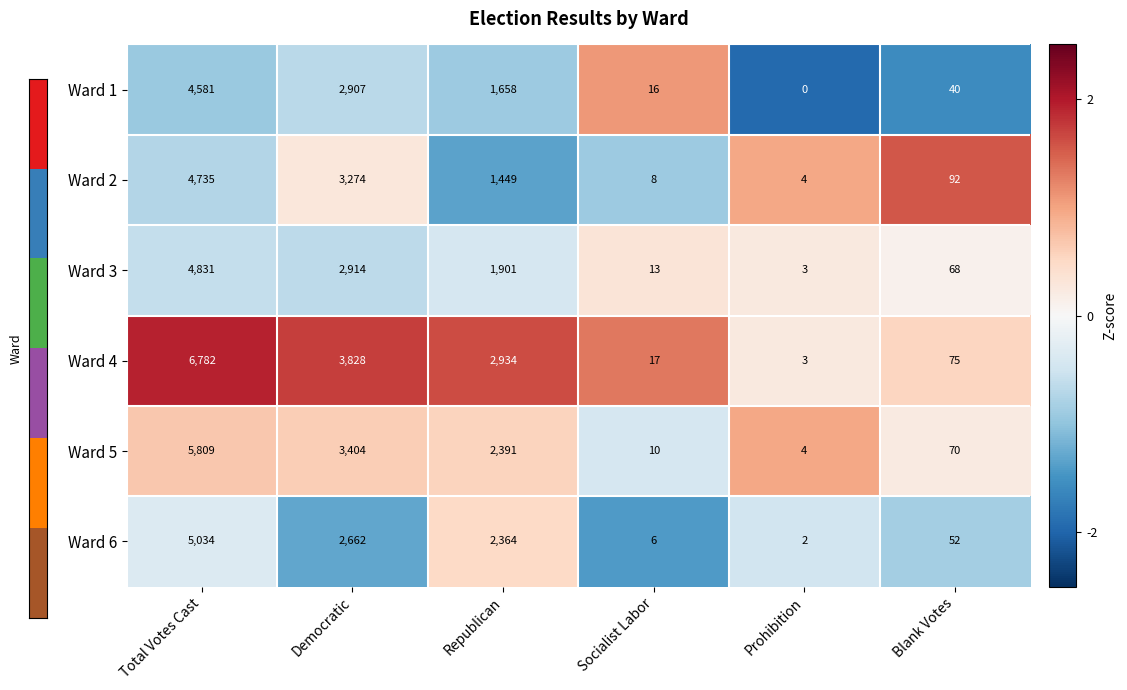

The value of Ward 1 at Republican is 1658. True or false?

True